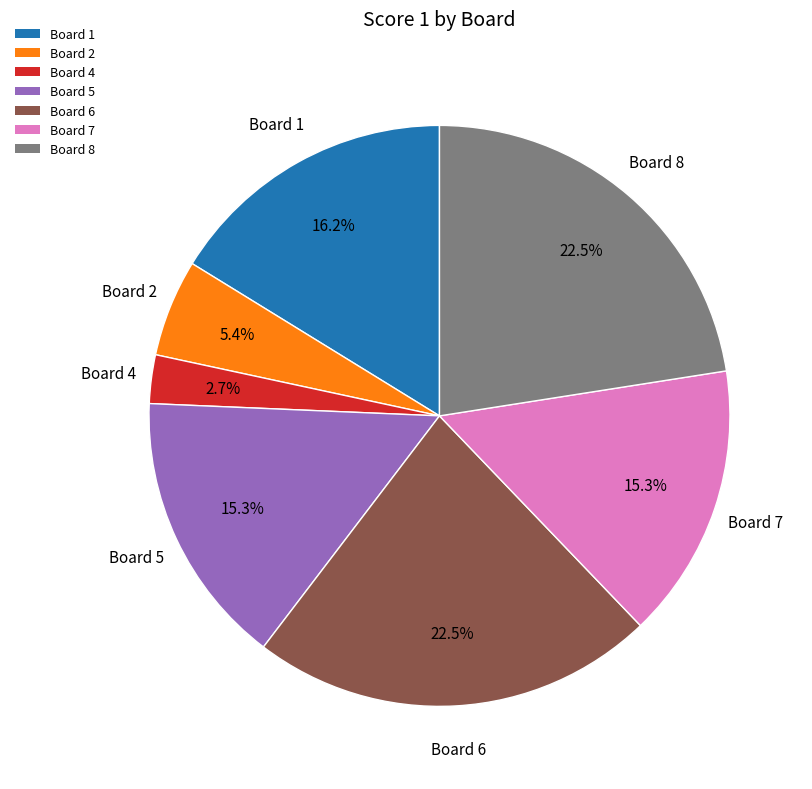

What is the smallest slice in the pie chart?

Board 4